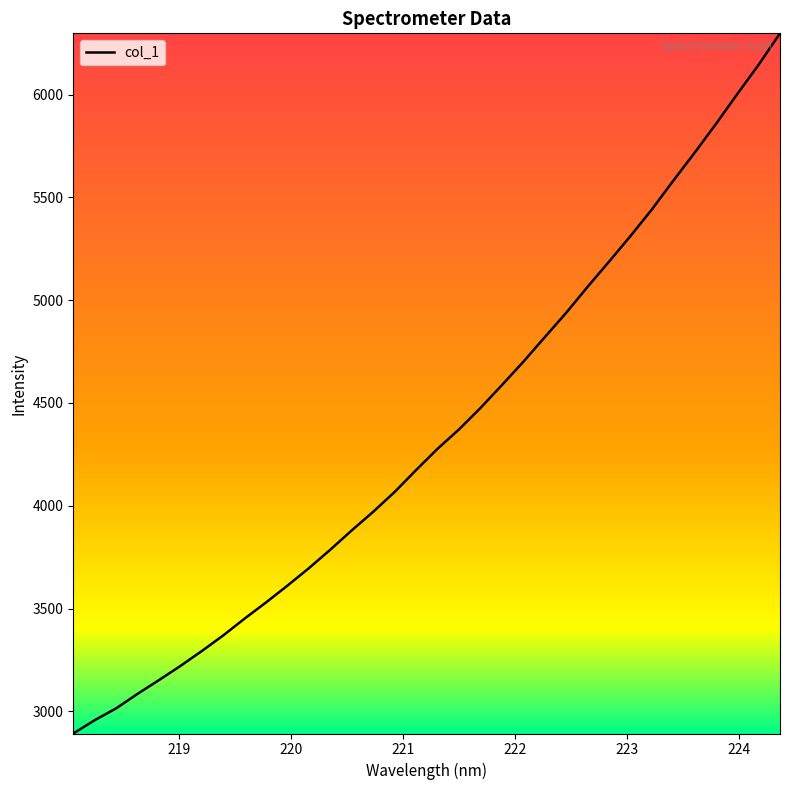

What is the smallest value displayed?

2892.1